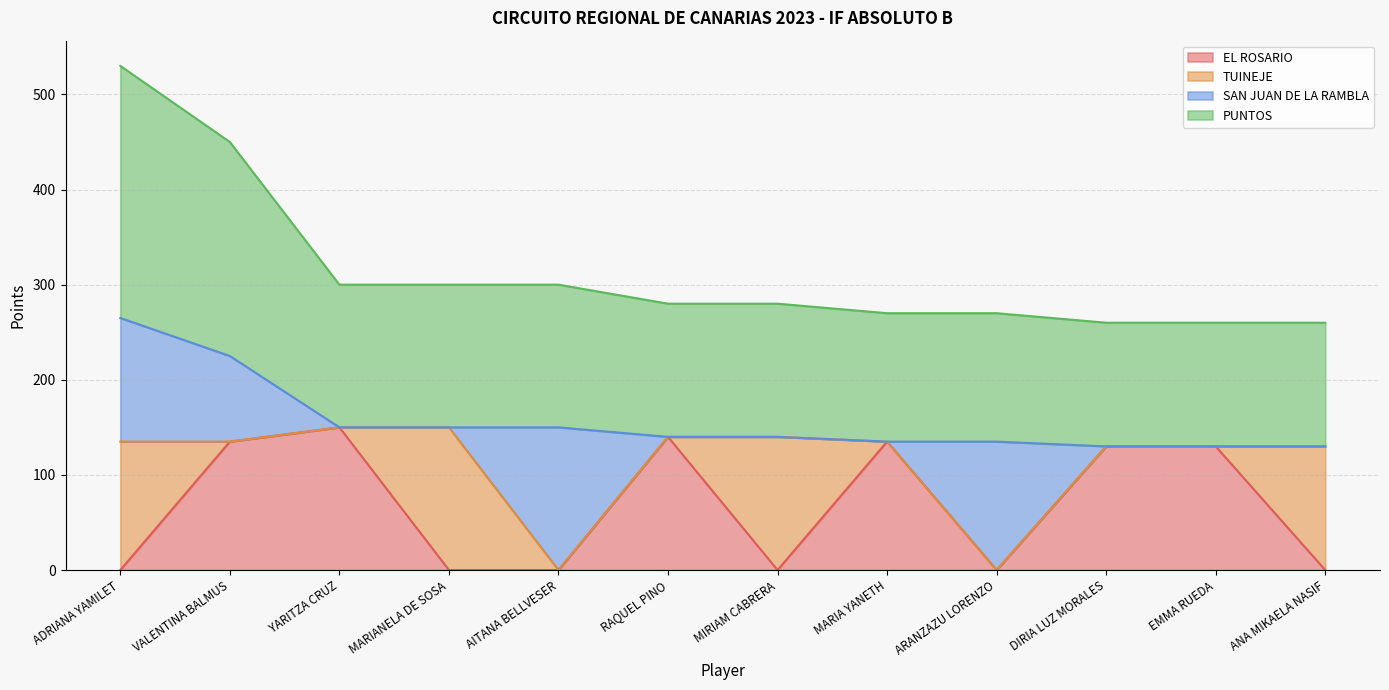

What is the sum of the EL ROSARIO values at MARIA YANETH and YARITZA CRUZ?

285